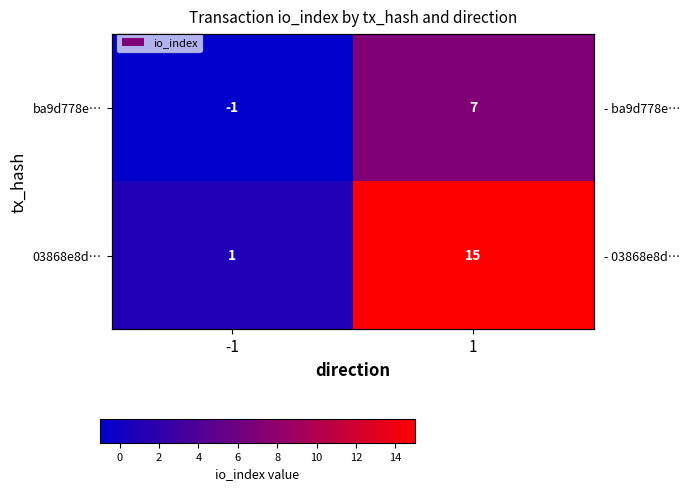

Between 1 and -1, which is larger?

1